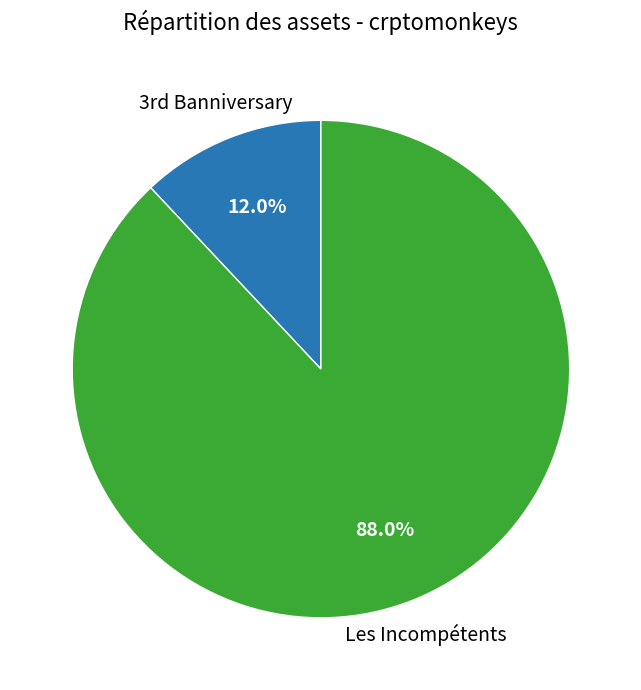

Which category has the biggest portion of the pie?

Les Incompétents